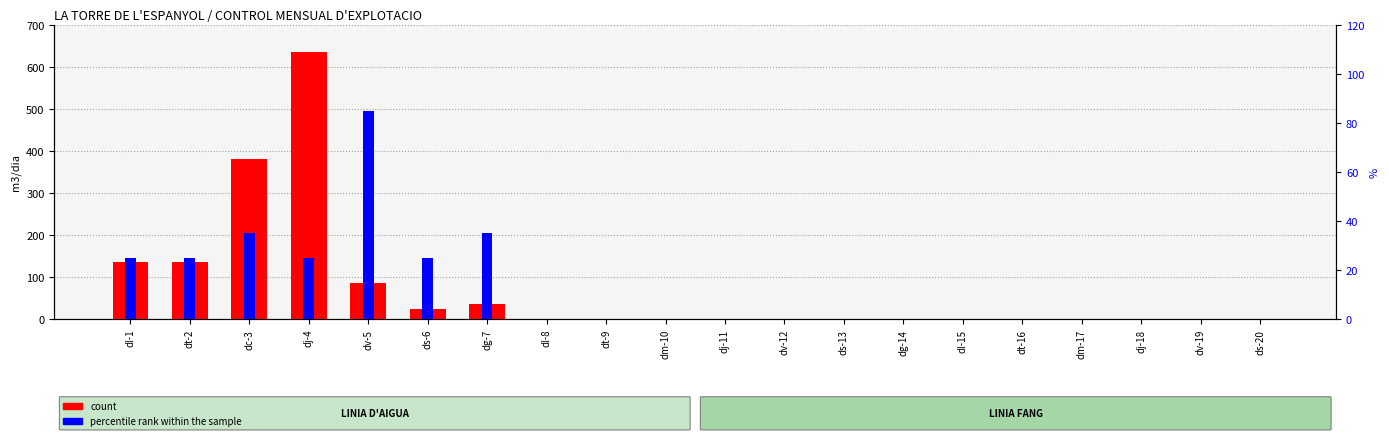

Reading left to right, what are all the values shown in this chart?

count: dl-1=135	dt-2=135	dc-3=380	dj-4=635	dv-5=85	ds-6=25	dg-7=35	dl-8=0	dt-9=0	dm-10=0	dj-11=0	dv-12=0	ds-13=0	dg-14=0	dl-15=0	dt-16=0	dm-17=0	dj-18=0	dv-19=0	ds-20=0
percentile rank within the sample: dl-1=25	dt-2=25	dc-3=35	dj-4=25	dv-5=85	ds-6=25	dg-7=35	dl-8=0	dt-9=0	dm-10=0	dj-11=0	dv-12=0	ds-13=0	dg-14=0	dl-15=0	dt-16=0	dm-17=0	dj-18=0	dv-19=0	ds-20=0